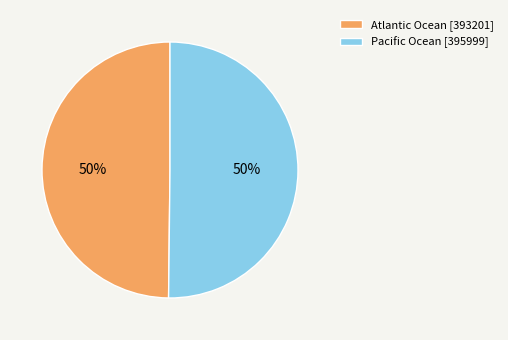

The Atlantic Ocean slice represents 50% of the pie. True or false?

True